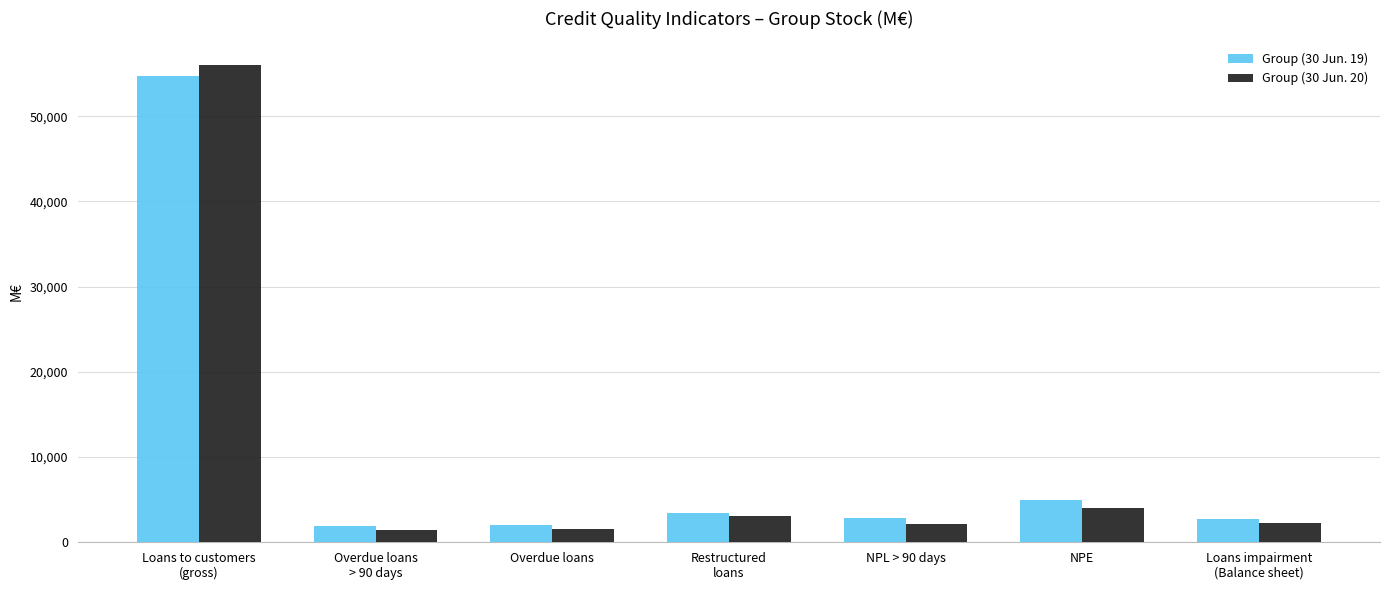

What is the smallest value displayed?

1416